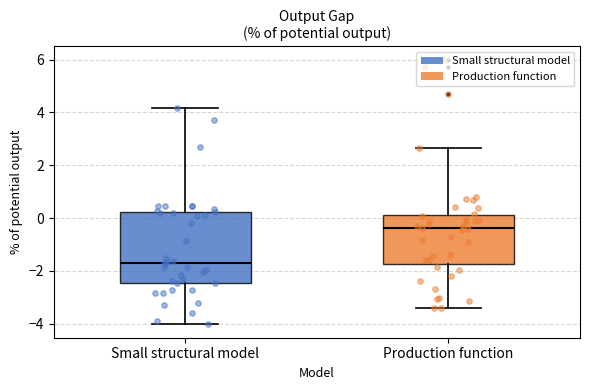

Where does the lower whisker of the box for Small structural model end on the y-axis? The values are not printed on the chart, so give them approximately, as read against the axis.

-4.0